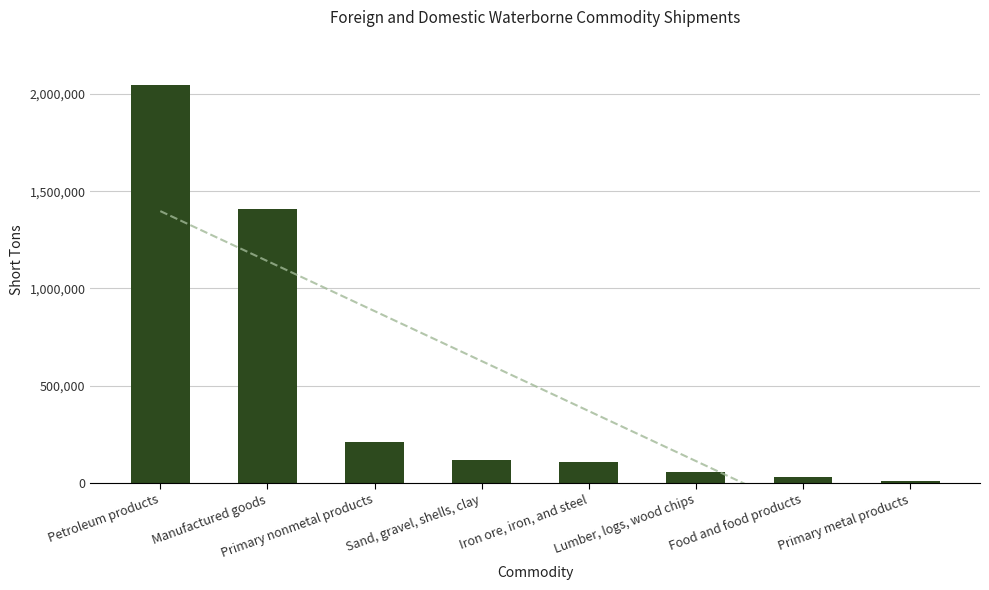

What is the ratio of the value at Manufactured goods to the value at Sand, gravel, shells, clay?

12.1